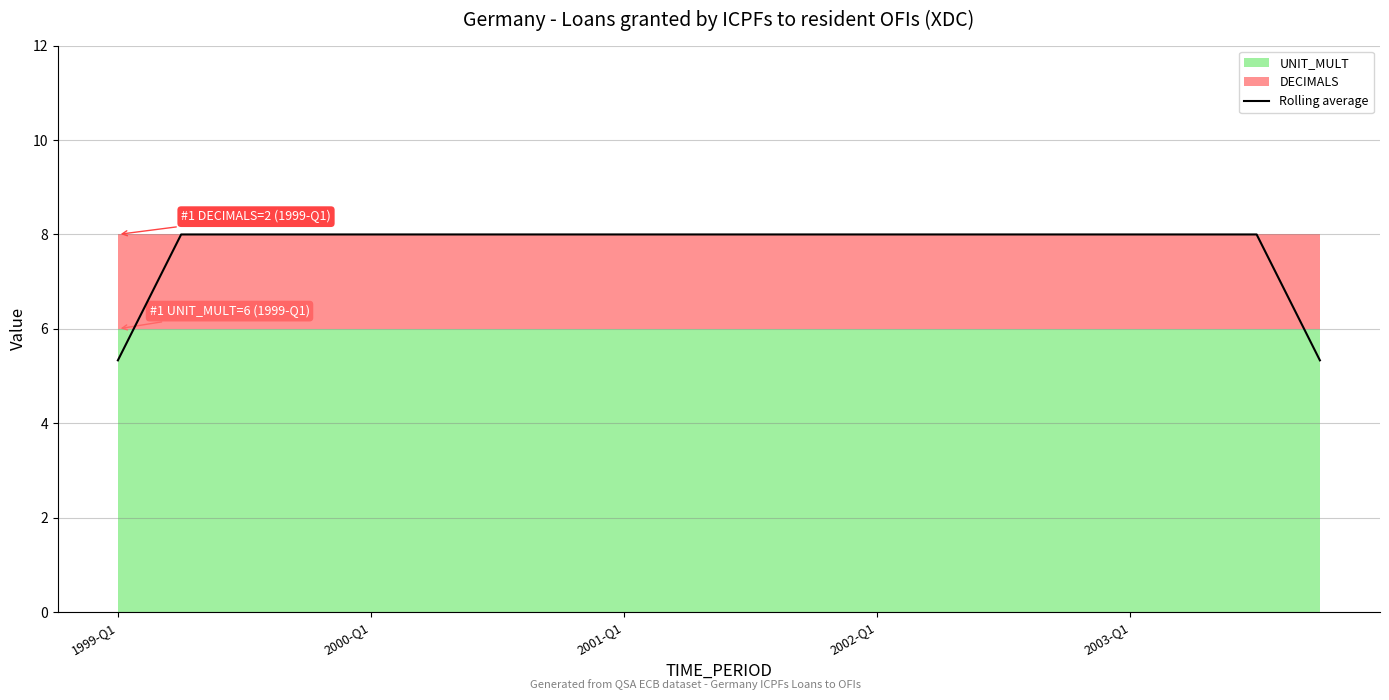

The value of Rolling average at 2001-Q1 is 12.4. True or false?

False